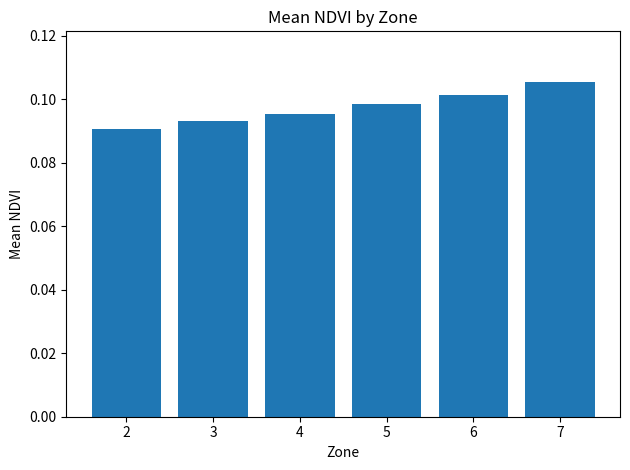

Rank the categories by value from highest to lowest.

7, 6, 5, 4, 3, 2